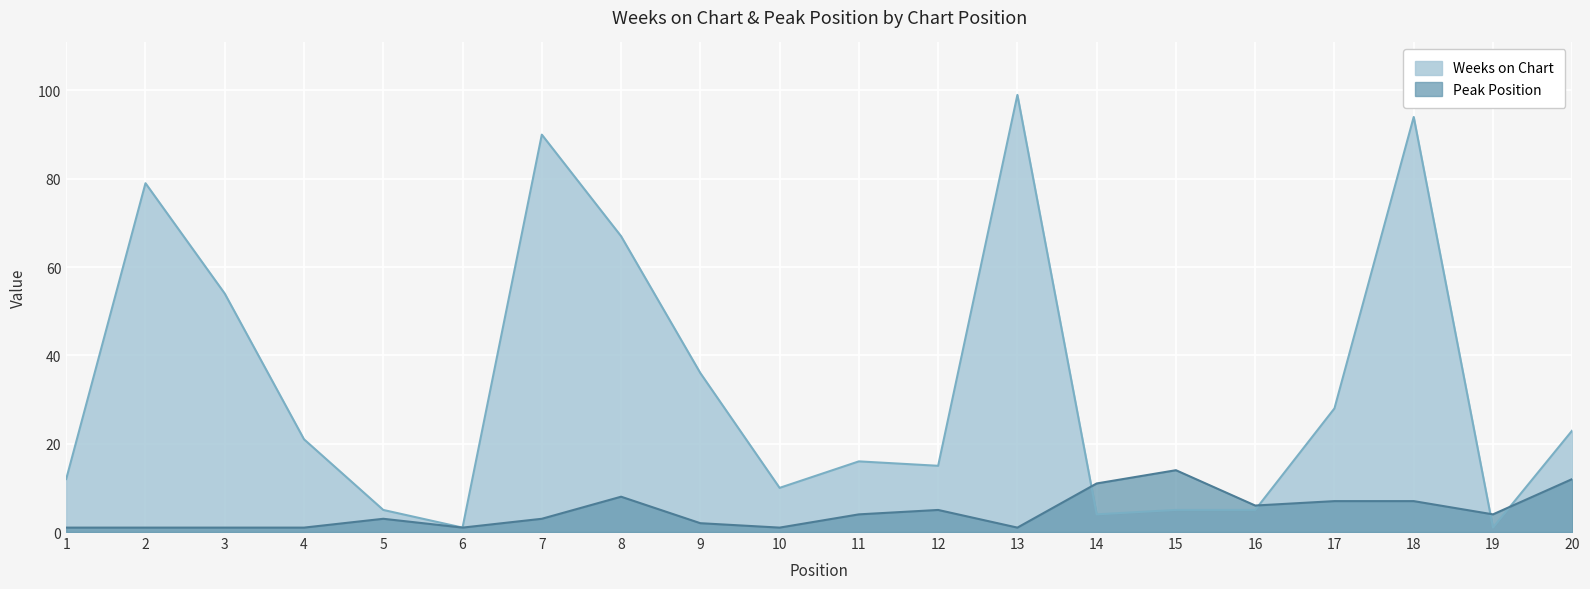

The value of Peak Position at 13 is 2. True or false?

False